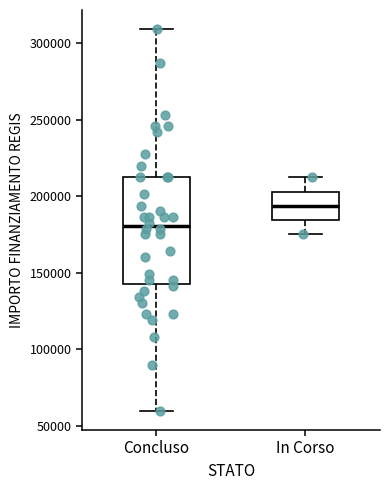

Reading left to right, read every box against the y-axis: the position of its median line, the range the box covers, and the ends of its whiskers. The values are not printed on the chart, so give them approximately, as read against the axis.

Concluso: median 180000, box 145000 to 210000, whiskers 60000 to 310000
In Corso: median 195000, box 185000 to 205000, whiskers 175000 to 210000